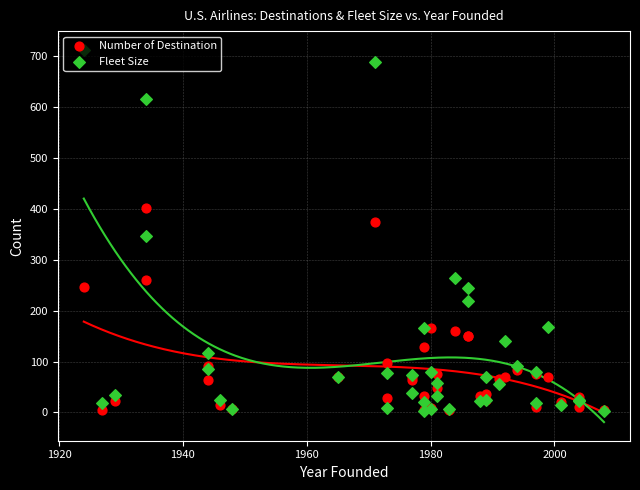

Which series has the largest Y range (max minus min)?

Fleet Size